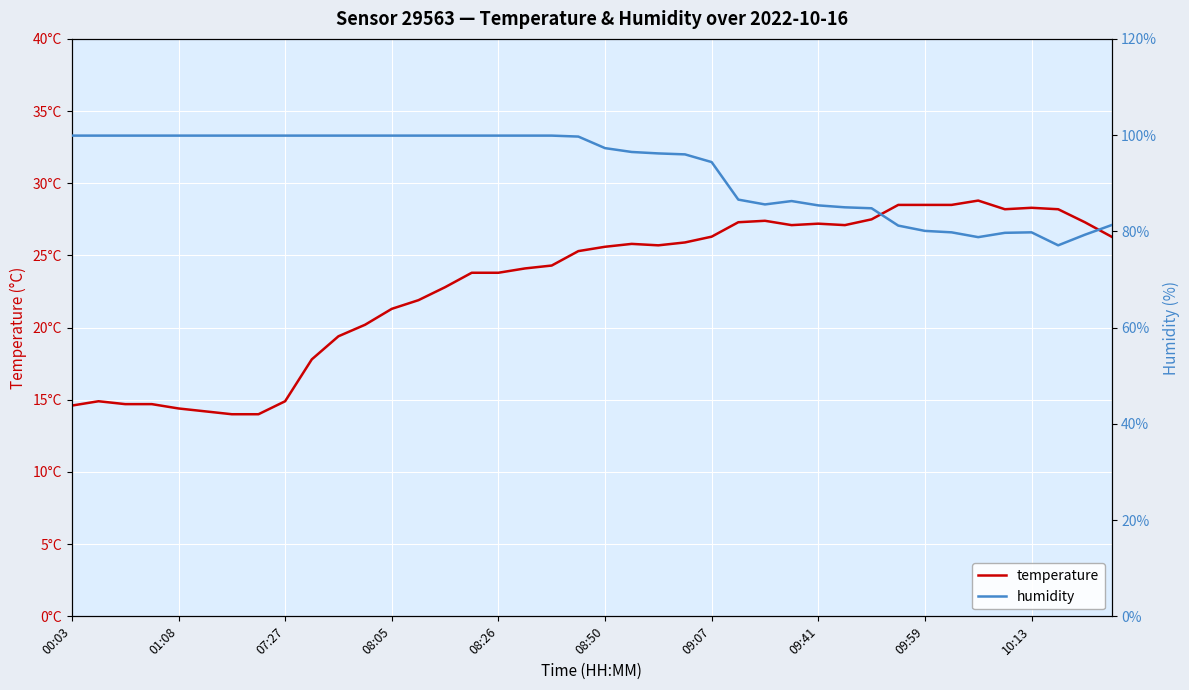

Between 25 and 31, which series saw the biggest shift?

humidity